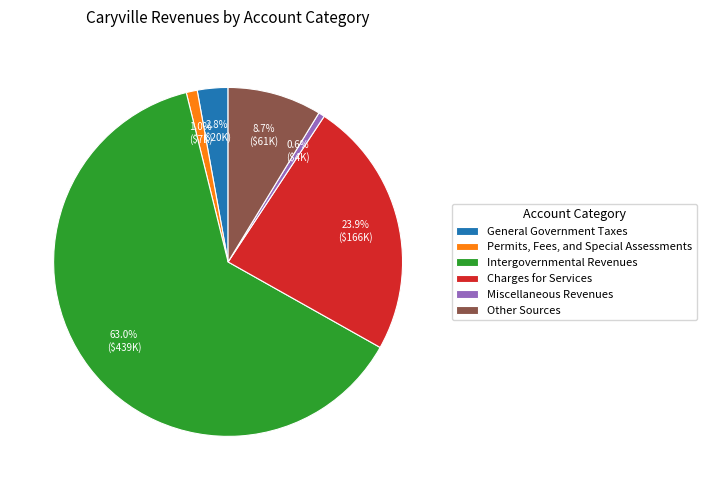

What is the ratio of the value at General Government Taxes to the value at Permits, Fees, and Special Assessments?

2.8